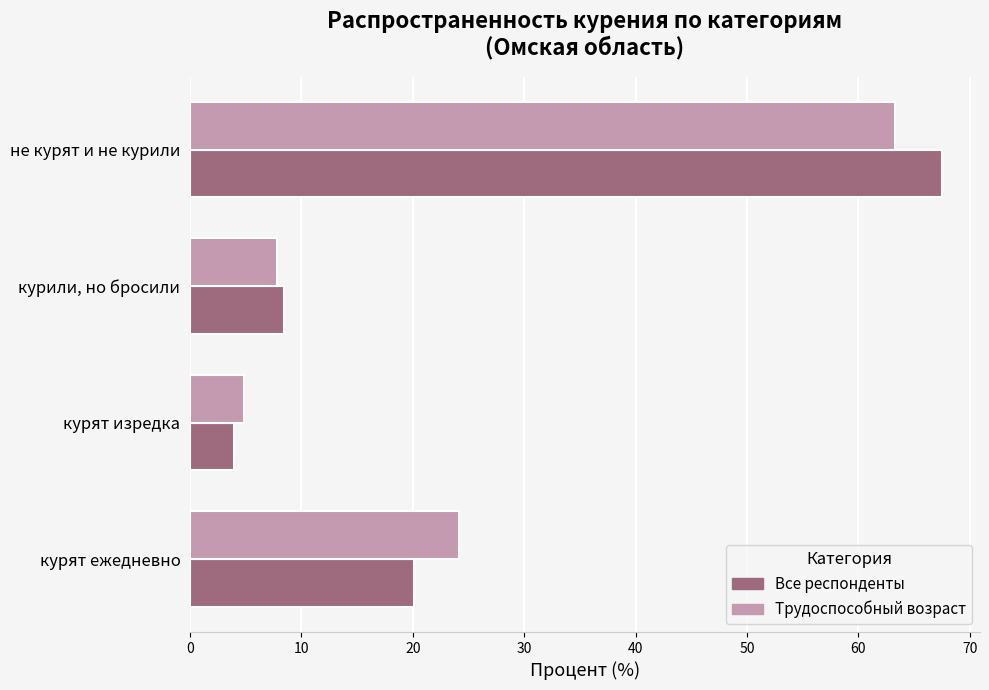

At не курят и не курили, list the series in order from largest to smallest.

Все респонденты, Трудоспособный возраст